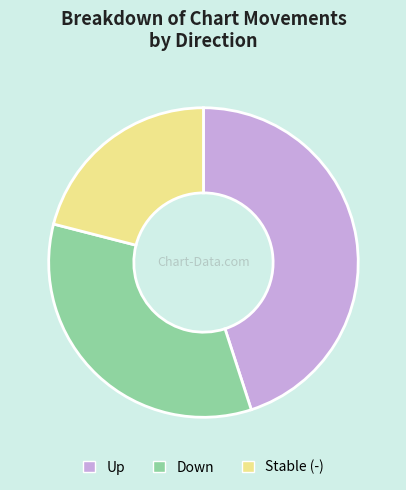

Does any single category account for the majority?

No